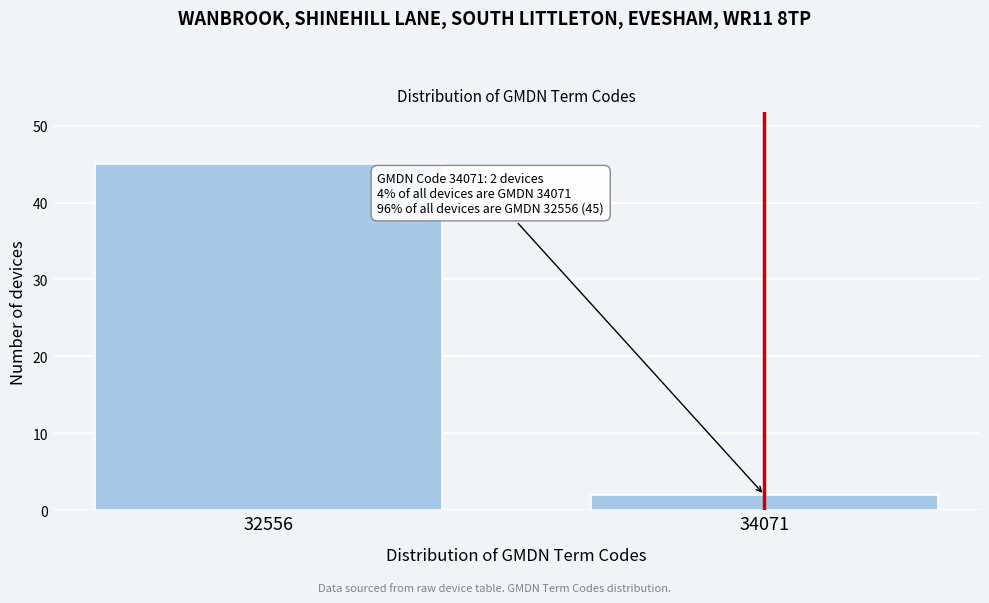

Reading left to right, what are all the values shown in this chart?

32556=45	34071=2